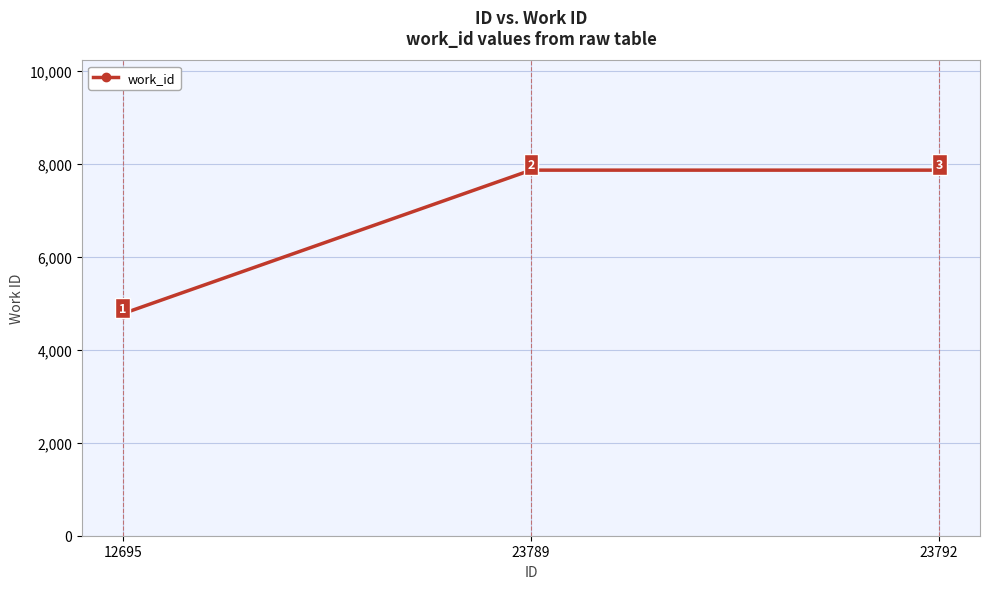

Which has a higher value, 12695 or 23792?

23792